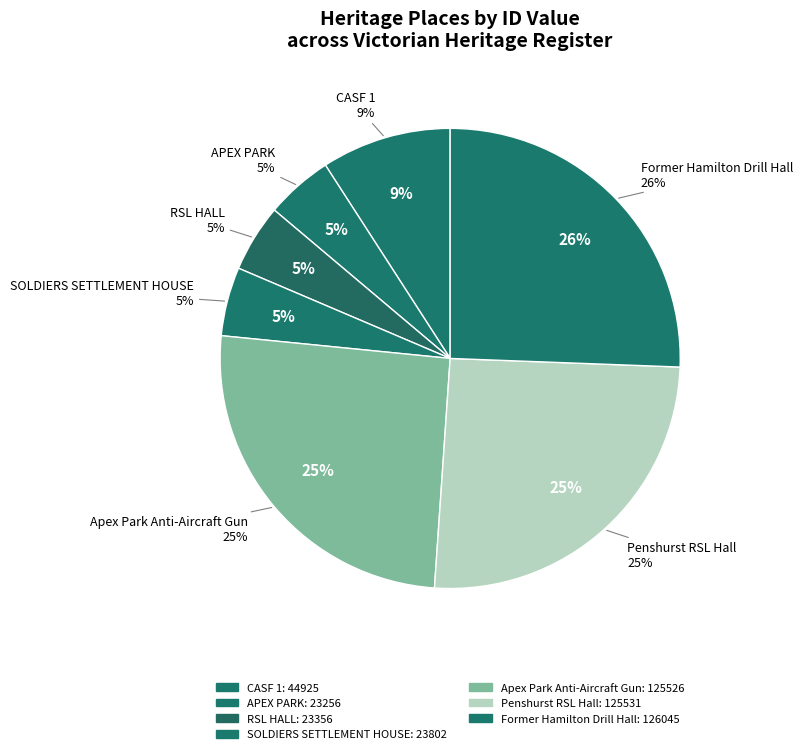

True or false: Penshurst RSL Hall accounts for 33% of the total.

False